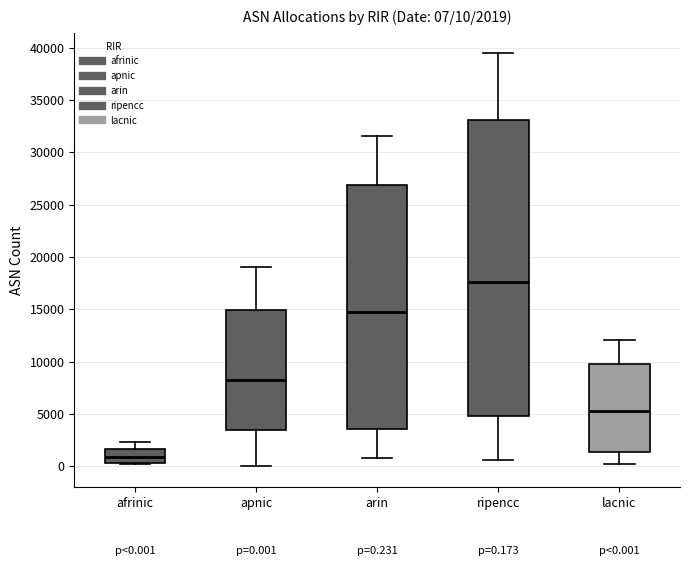

Comparing the boxes themselves (not the whiskers), which one is the tallest?

ripencc